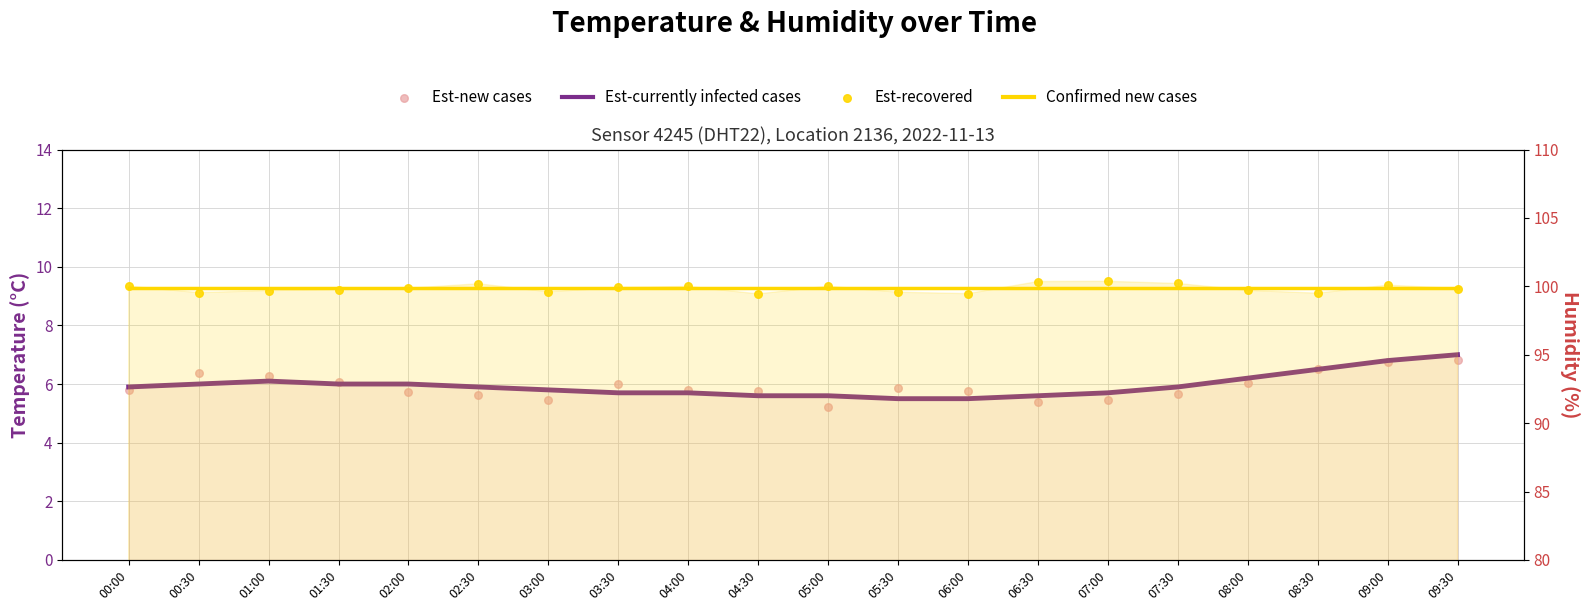

Is the value of Confirmed new cases at 03:00 greater than the value of Est-new cases at 06:30?

Yes